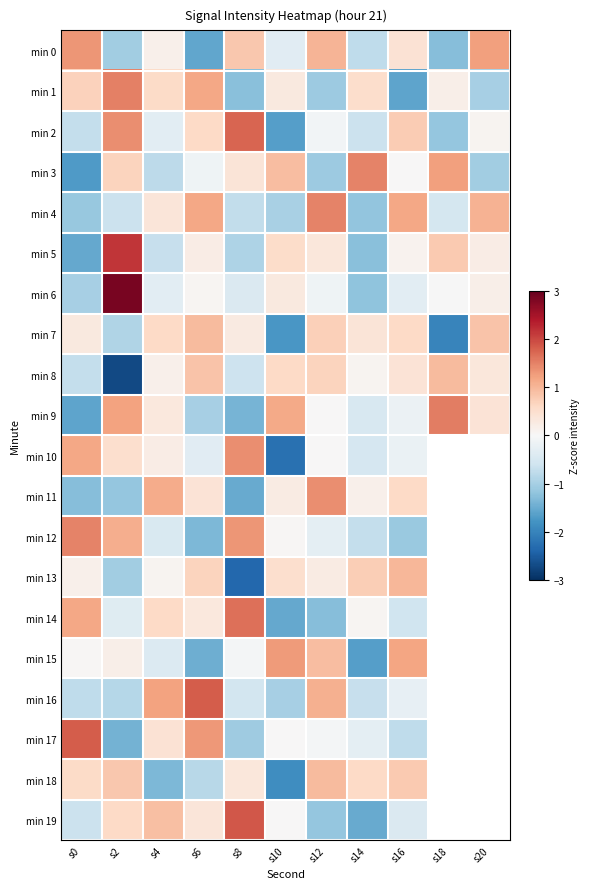

At how many categories does at least one series exceed 1?

11